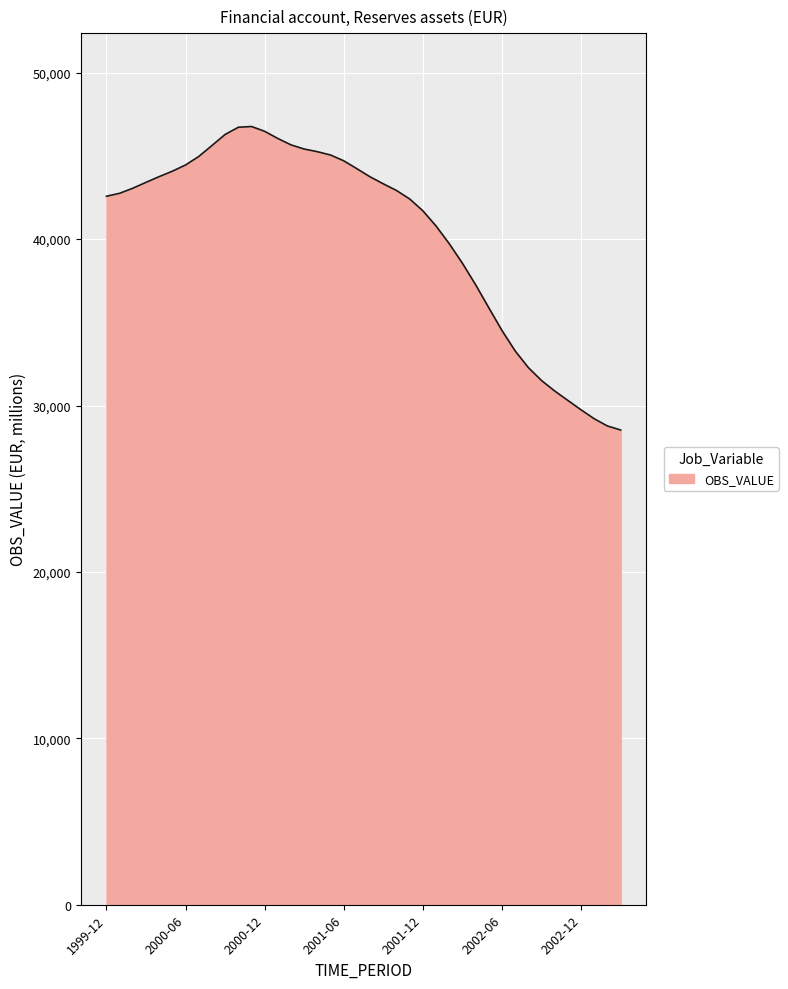

Does the chart display data point markers on the line(s)?

No